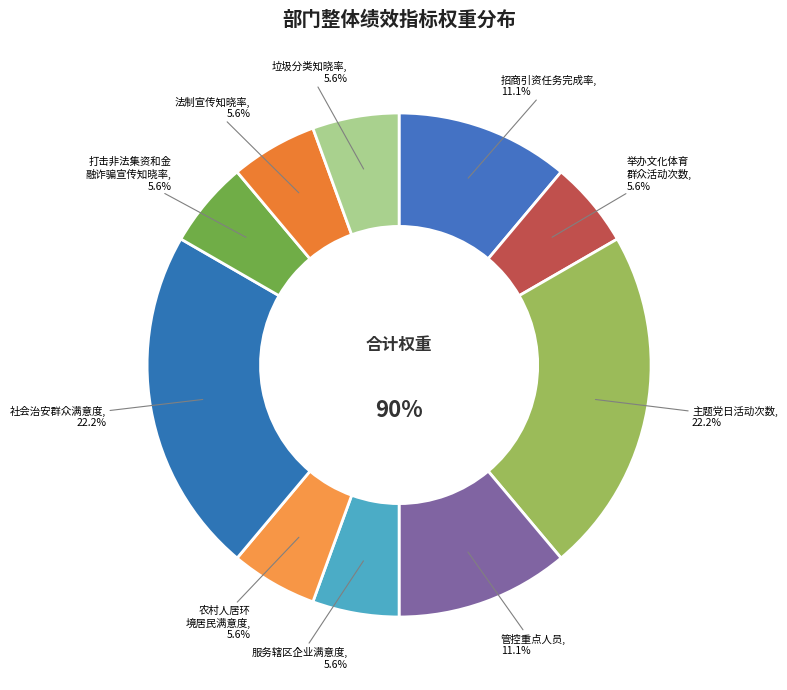

Does 农村人居环境居民满意度 account for over 50% of the chart?

No